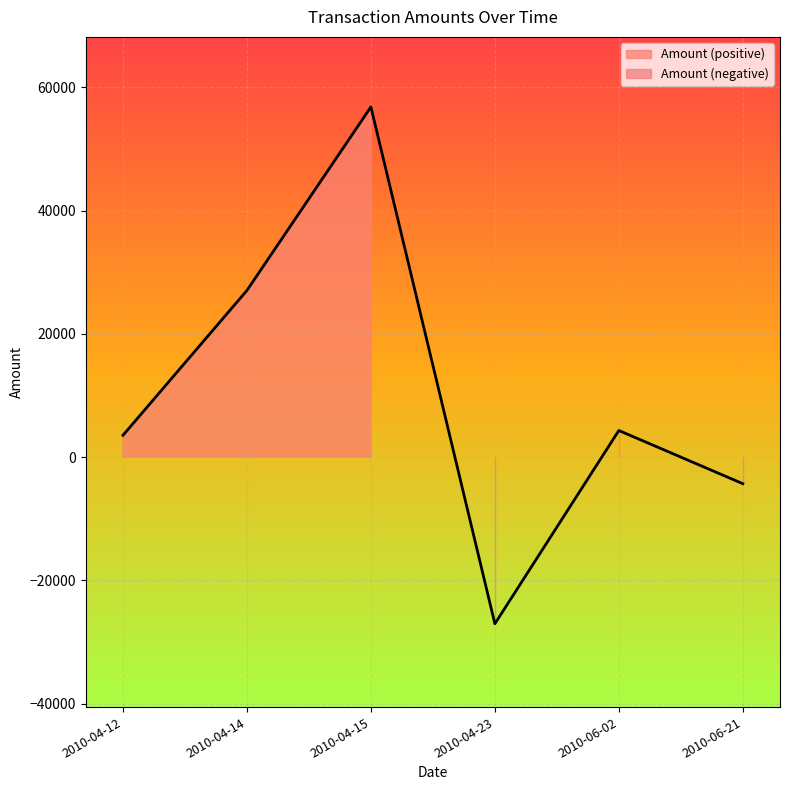

Reading left to right, extract all data points from this chart.

2010-04-12=3540.7	2010-04-14=27054.7	2010-04-15=56845.2	2010-04-23=-27054.7	2010-06-02=4316.1	2010-06-21=-4316.1